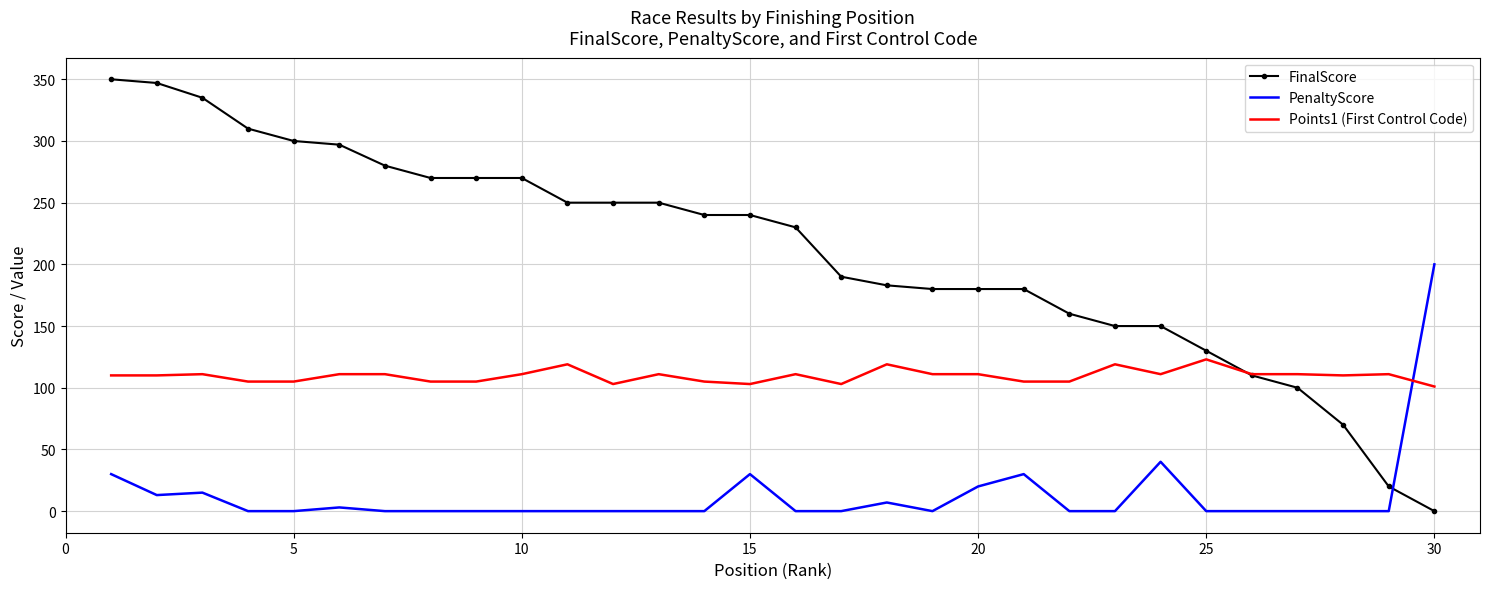

What is the greatest value displayed?

350